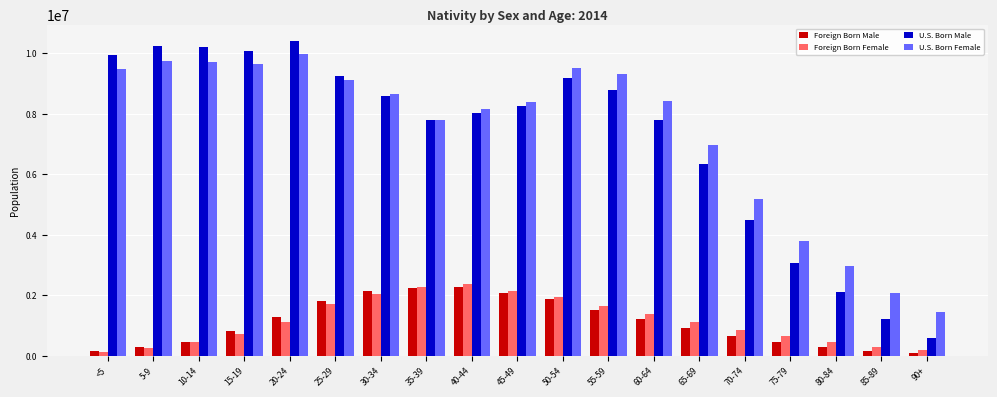

What is the minimum value shown in the chart?

75145